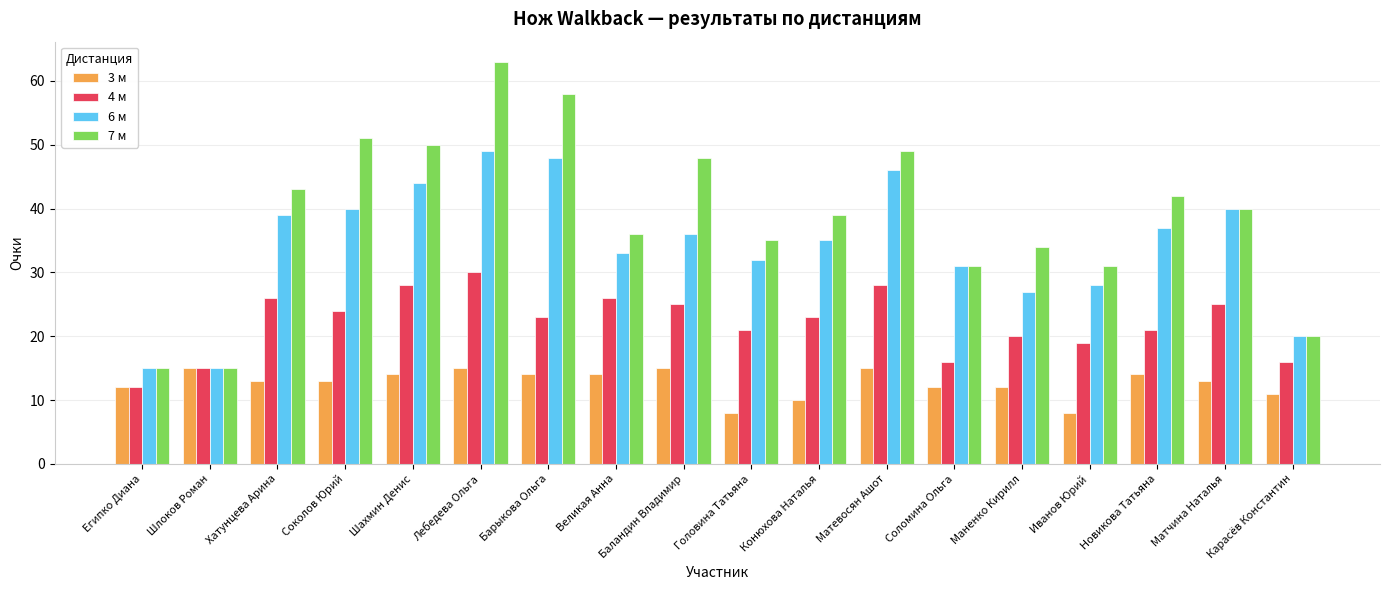

Rank the series at Шахмин Денис from lowest to highest value.

3 м, 4 м, 6 м, 7 м